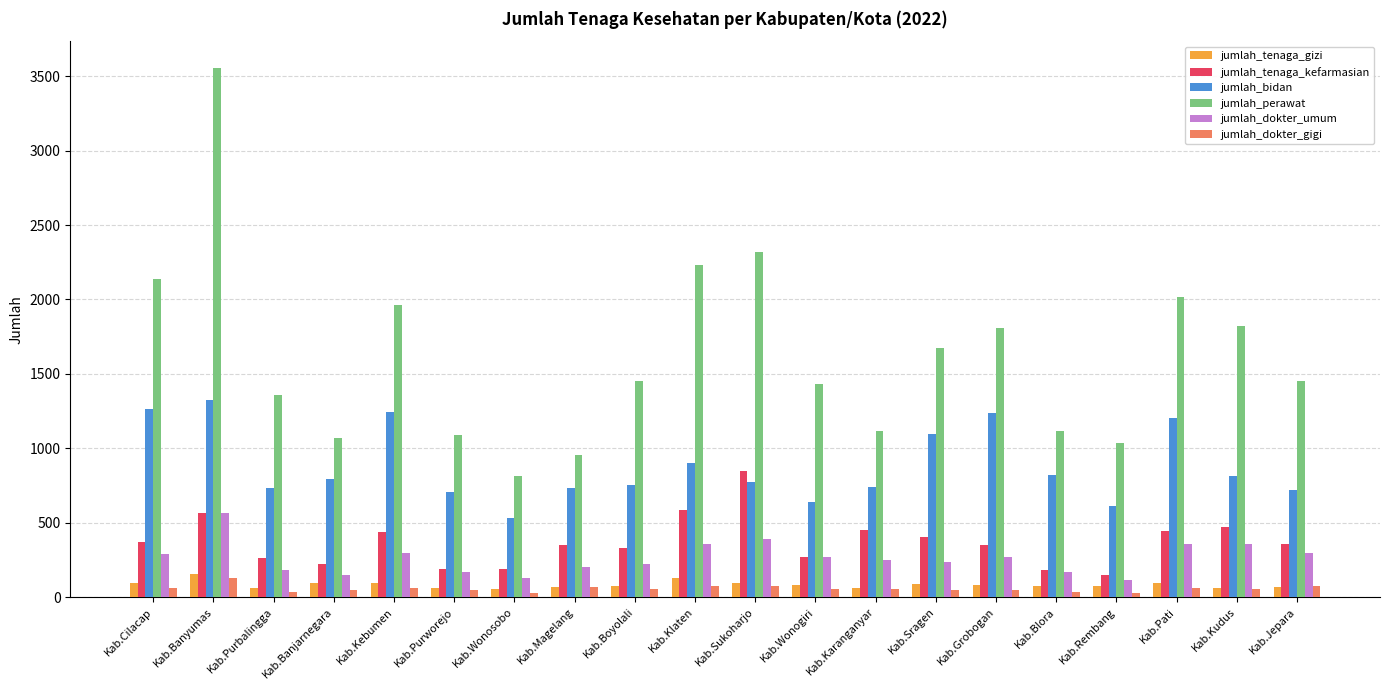

How many bars are there in total?

120